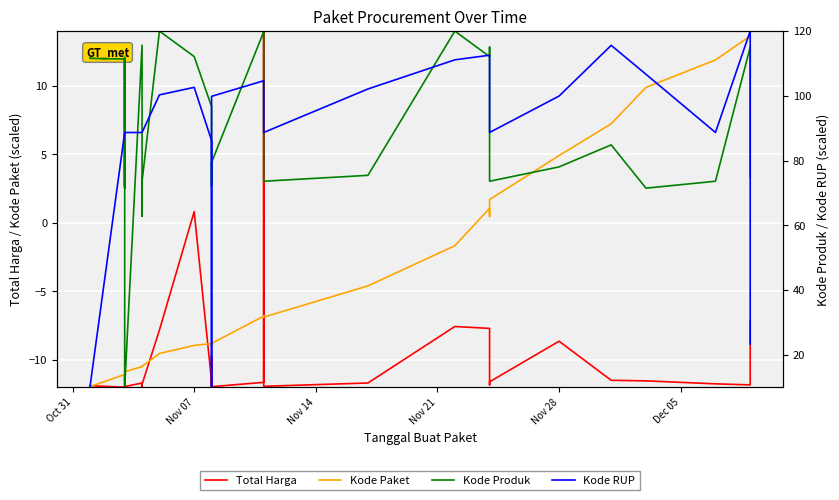

What is the label of the 32nd point from the right?

Nov 21